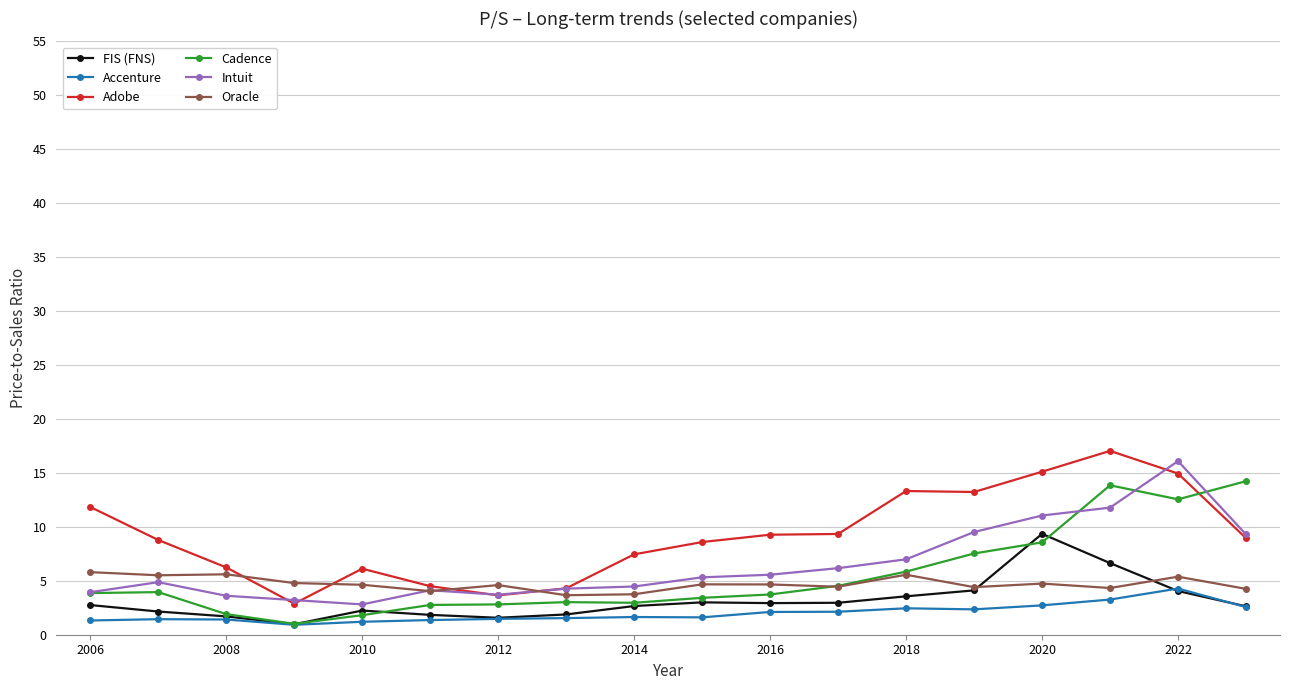

After their last crossing, which series has the higher values: Cadence or Adobe?

Cadence